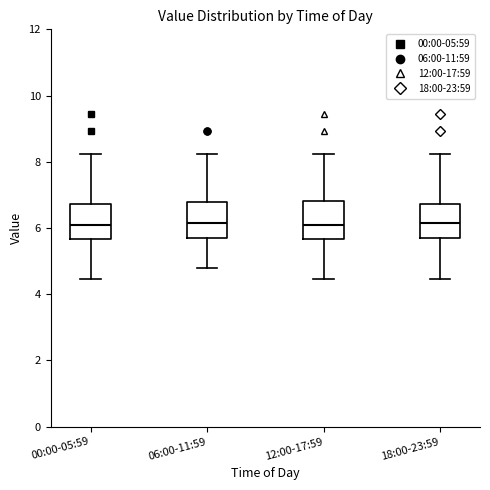

Where does the lower whisker of the box for 12:00-17:59 end on the y-axis? The values are not printed on the chart, so give them approximately, as read against the axis.

4.4